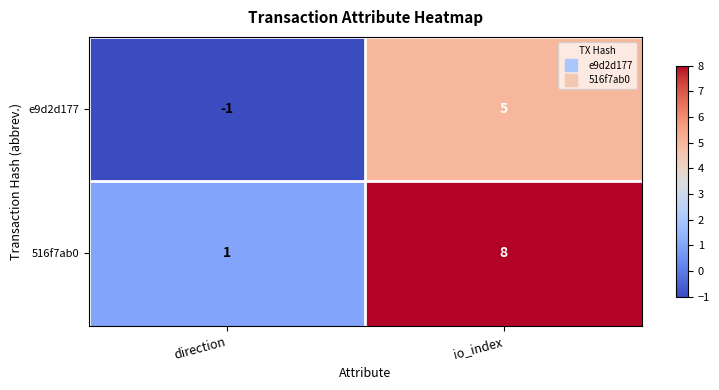

Reading left to right, list all the values displayed in this chart.

e9d2d177: -1	5
516f7ab0: 1	8